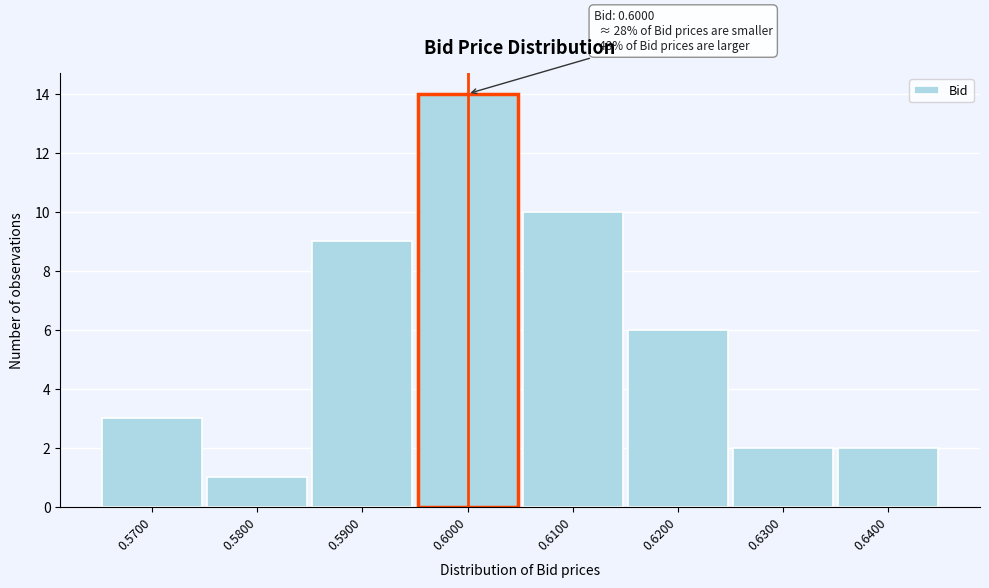

Over which range of the x-axis is the bar tallest?

0.595 to 0.605